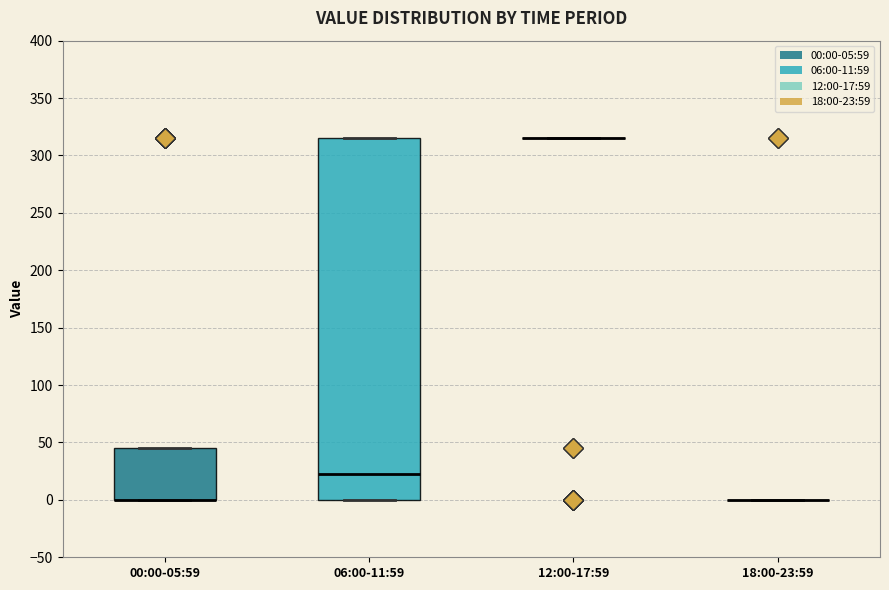

Reading left to right, read every box against the y-axis: the position of its median line, the range the box covers, and the ends of its whiskers. The values are not printed on the chart, so give them approximately, as read against the axis.

00:00-05:59: median 0 (drawn on the box's lower edge), box 0 to 45, whiskers 0 to 45
06:00-11:59: median 25, box 0 to 315, whiskers 0 to 315
12:00-17:59: box collapsed to a line at 315, whiskers 315 to 315
18:00-23:59: box collapsed to a line at 0, whiskers 0 to 0